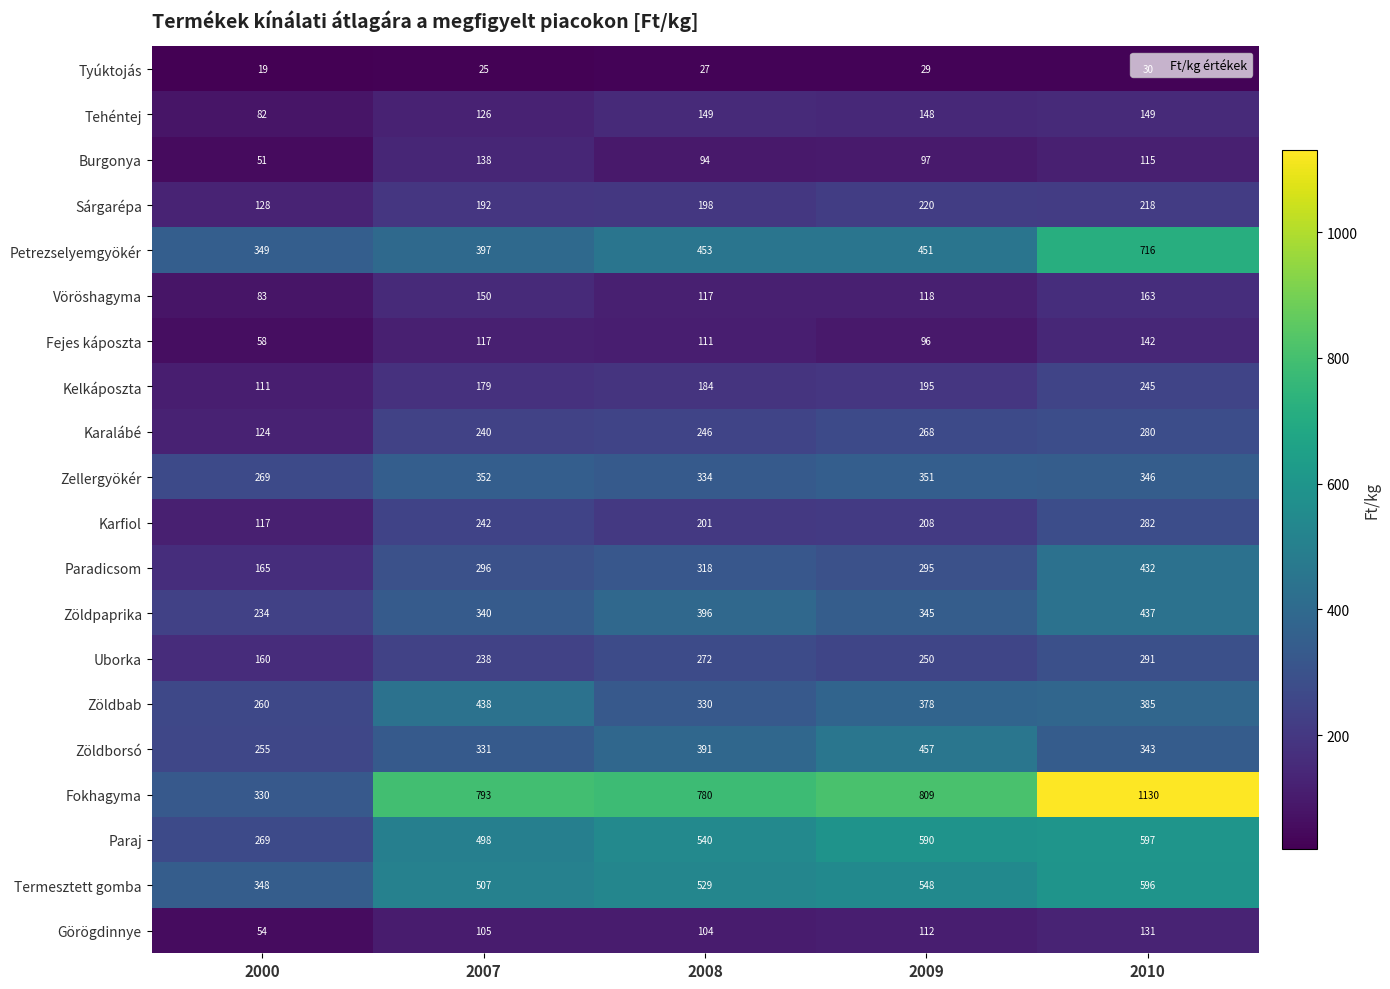

Is it true that Paraj equals 921 at 2010?

False